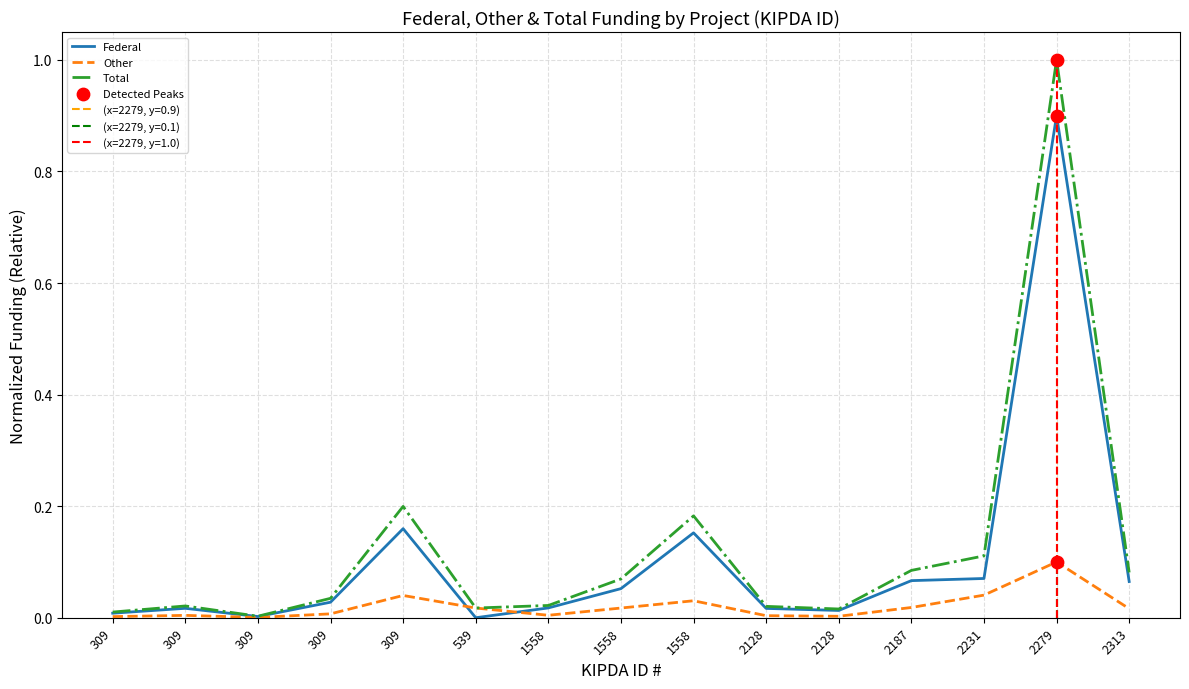

What are all the series names shown in the legend?

Federal, Other, Total